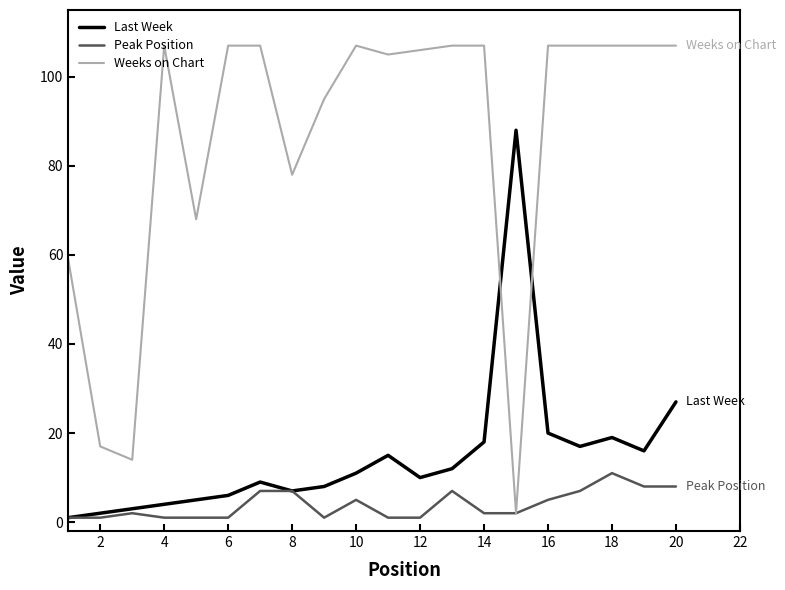

Which series has the largest total across all categories?

Weeks on Chart